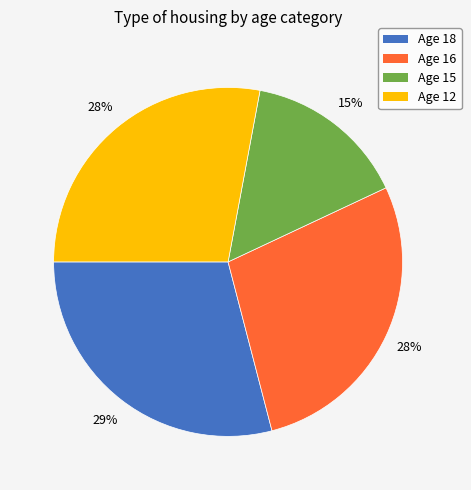

Does any single category account for the majority?

No